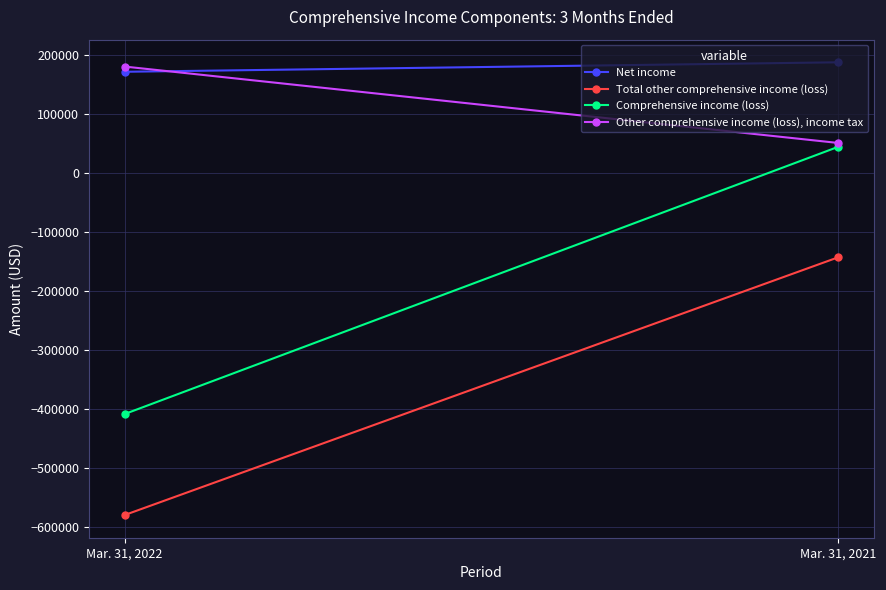

Is the value of Total other comprehensive income (loss) at Mar. 31, 2021 greater than the value of Net income at Mar. 31, 2021?

No